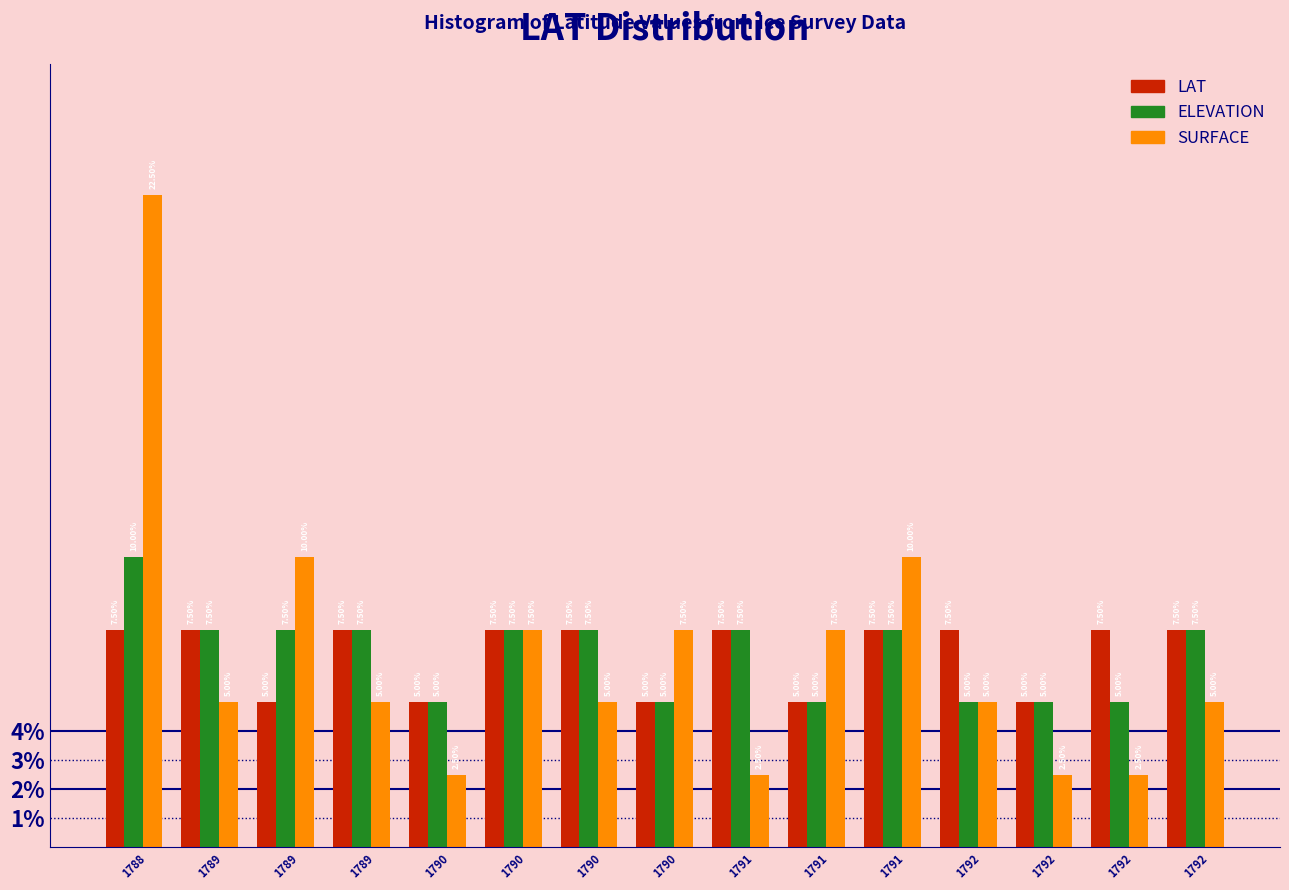

What are all the series names shown in the legend?

LAT, ELEVATION, SURFACE